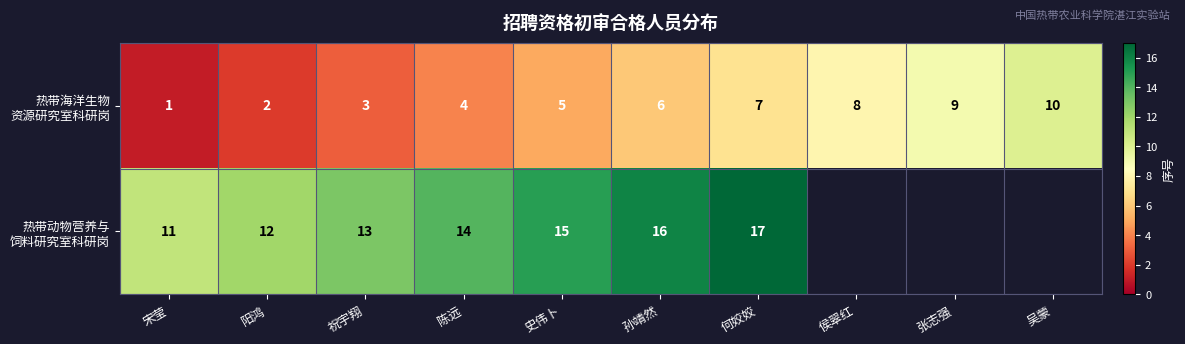

What is the total value across all series at 孙靖然?

22